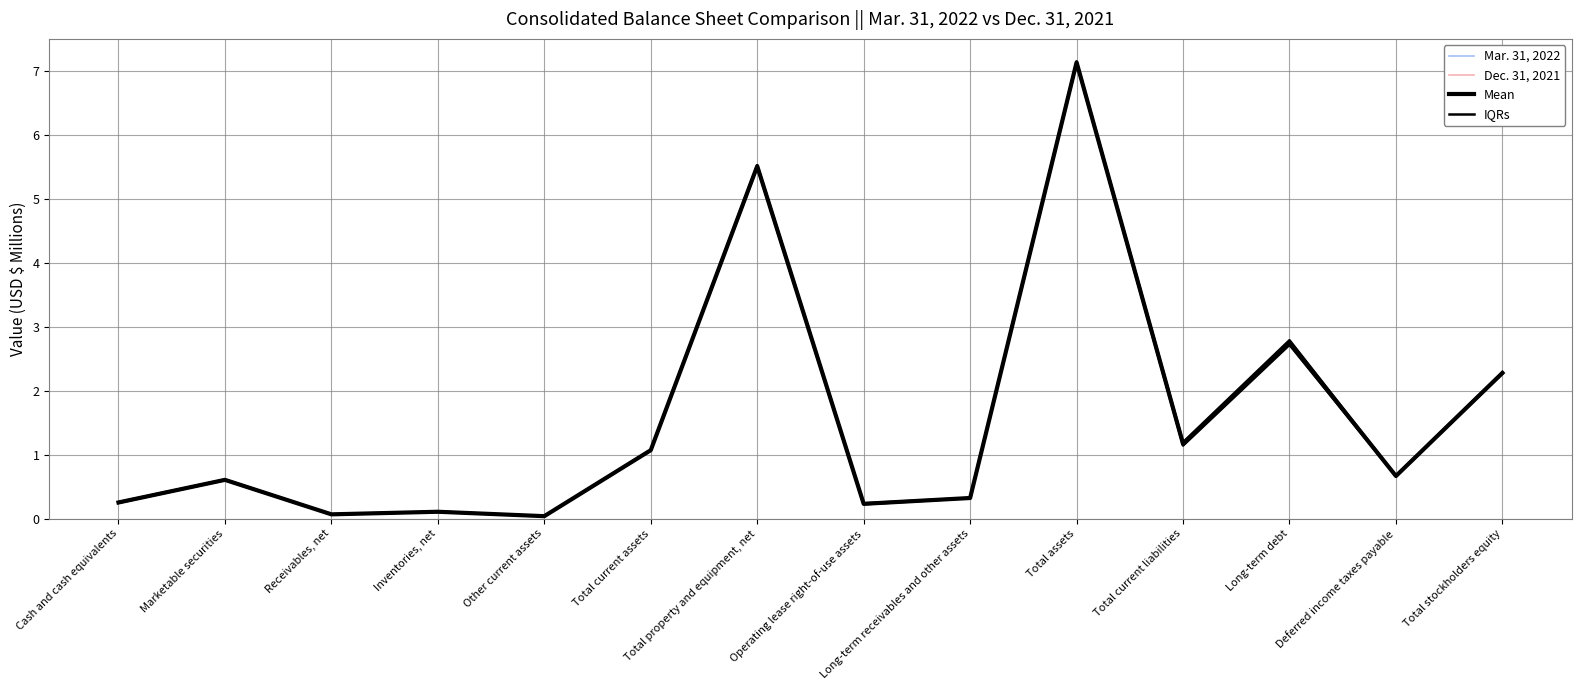

True or false: IQRs and Mean intersect in this chart.

False